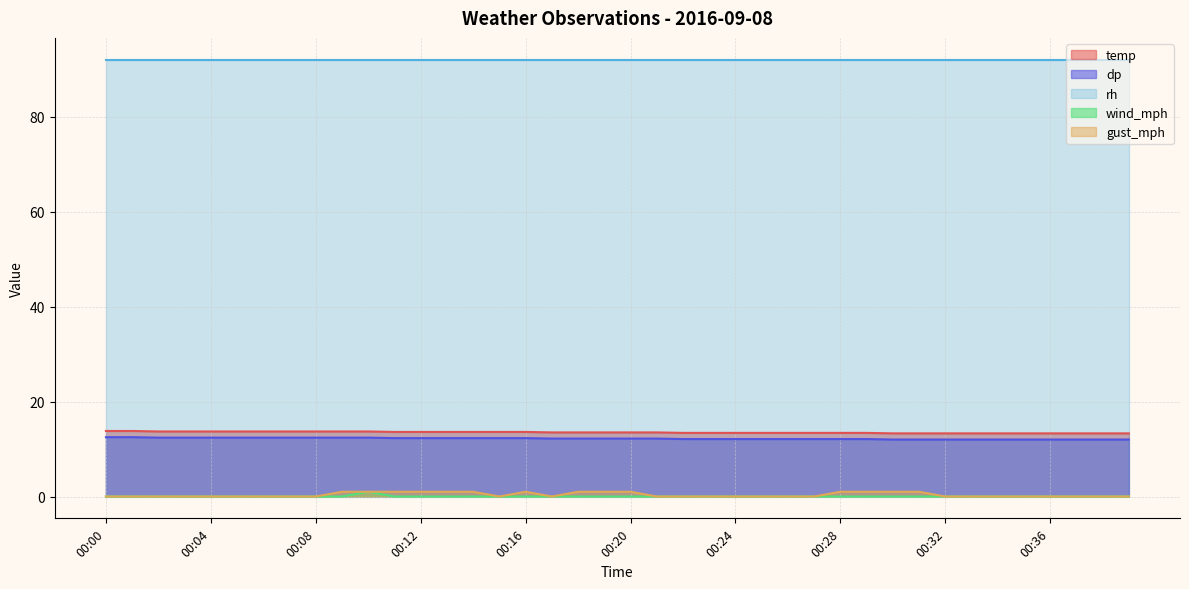

The dp series shows 17.8 at 00:04. True or false?

False